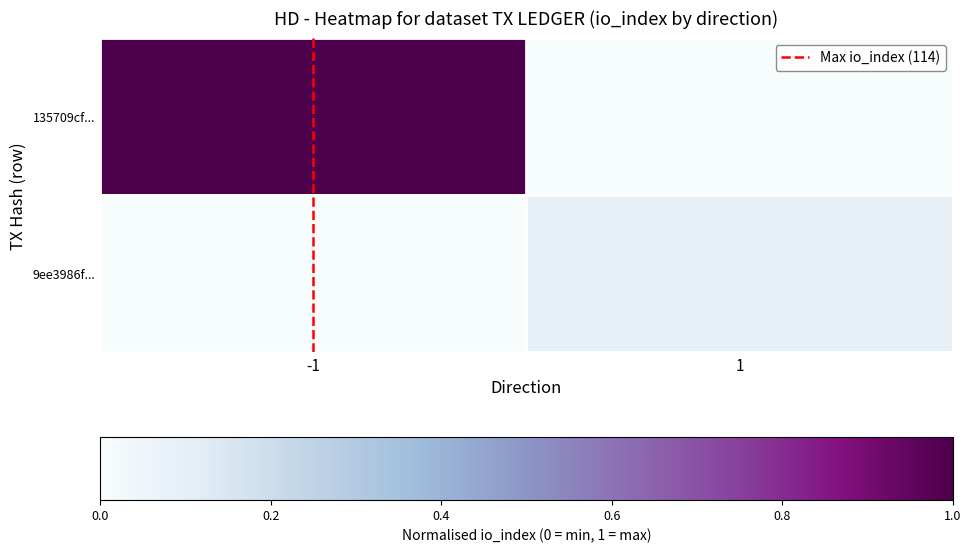

How many data points does each series have?

2